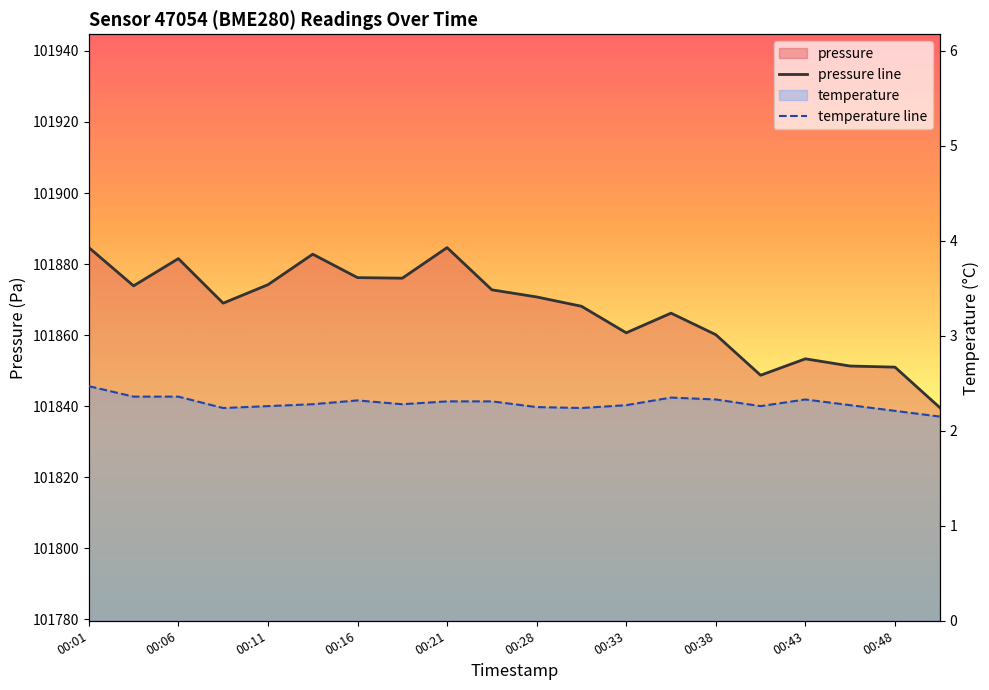

What is the difference between the maximum and second lowest values in the temperature line series?

0.3